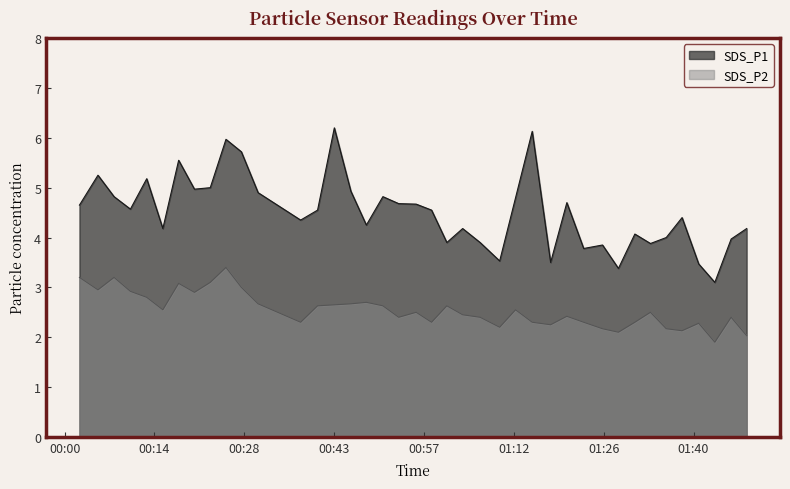

Which series has the largest range (max minus min)?

SDS_P1